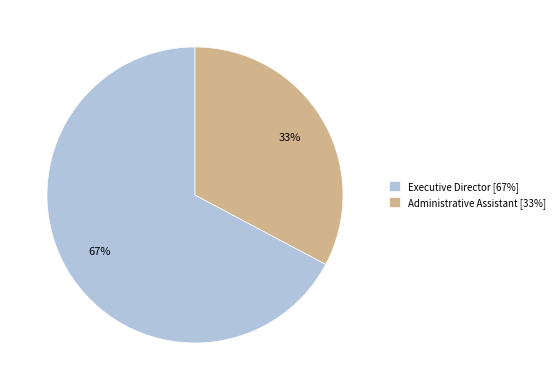

The Administrative Assistant slice represents 33% of the pie. True or false?

True